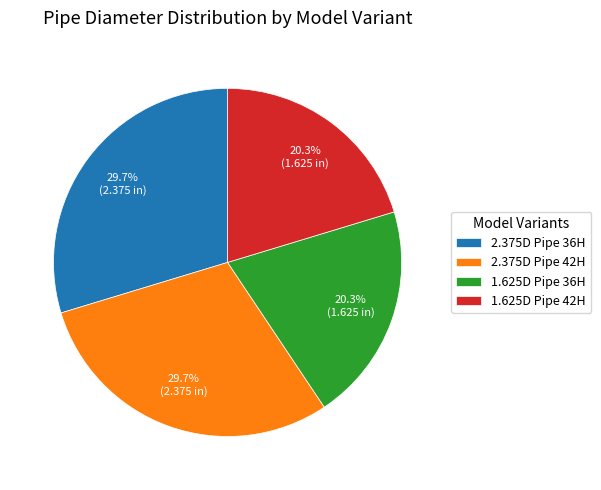

How many segments does this pie chart have?

4